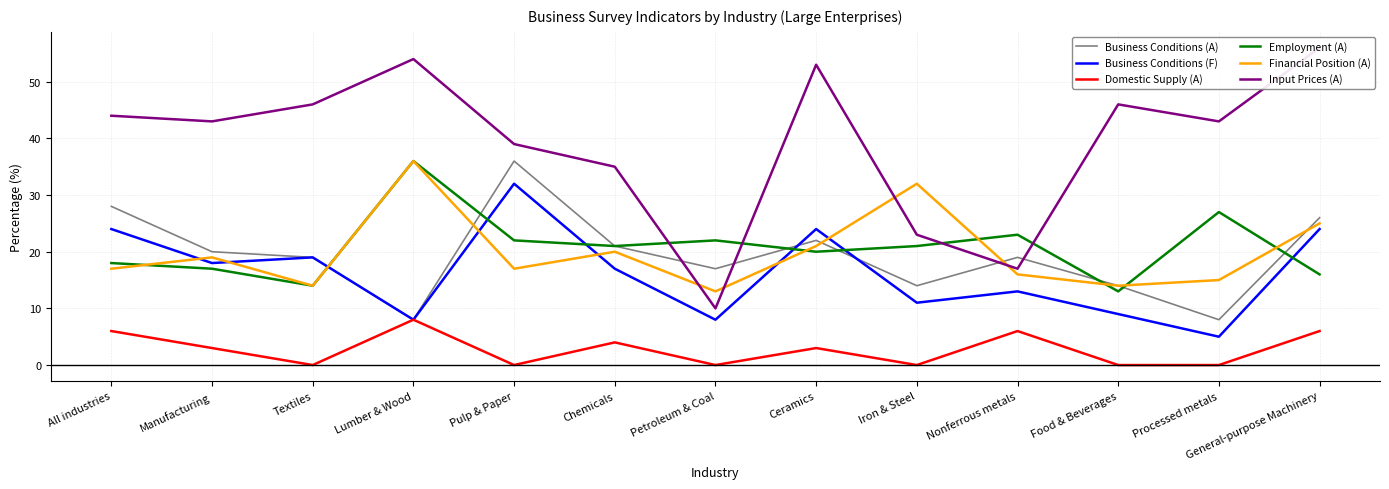

How many data points does each series have?

13